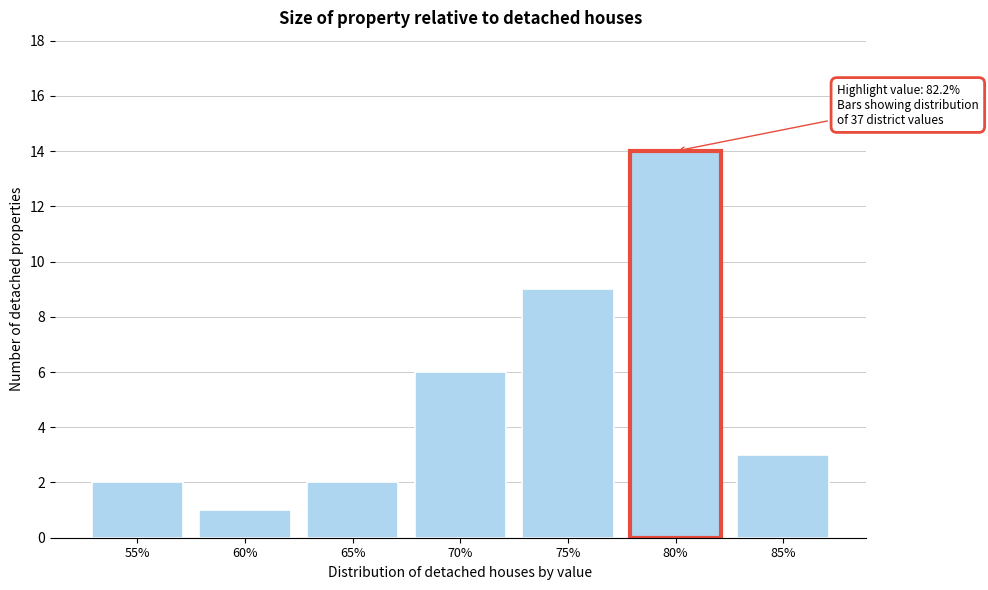

Reading right to left, list all the values displayed in this chart.

85%=3	80%=14	75%=9	70%=6	65%=2	60%=1	55%=2